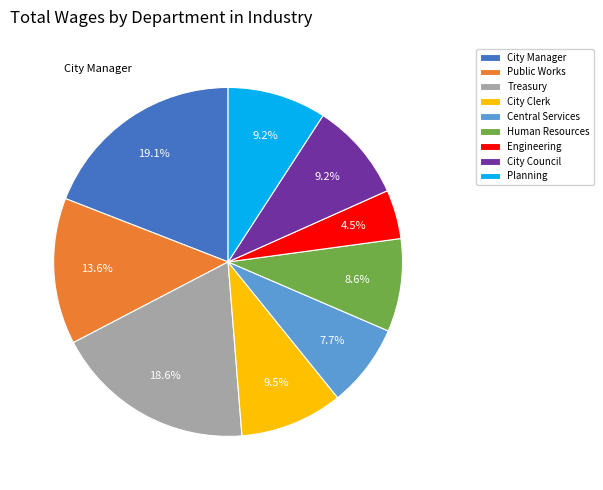

Approximately how many times larger is the value at City Clerk compared to Treasury?

0.5